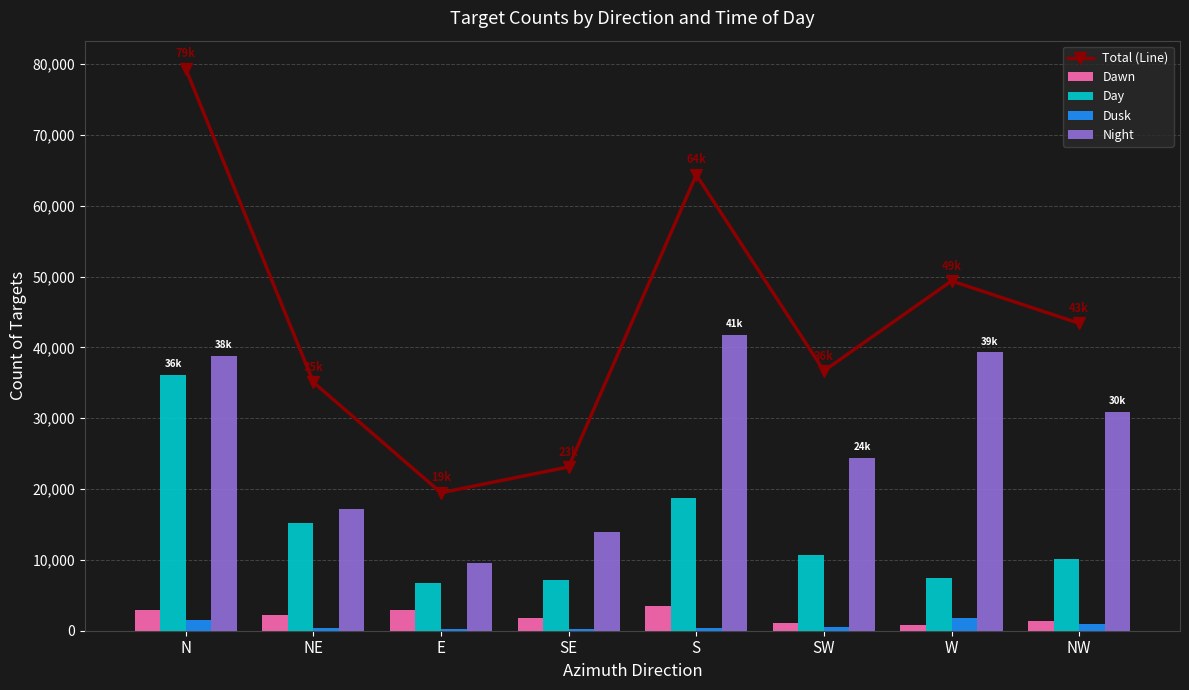

Is the value of Night at NE greater than the value of Dawn at N?

Yes